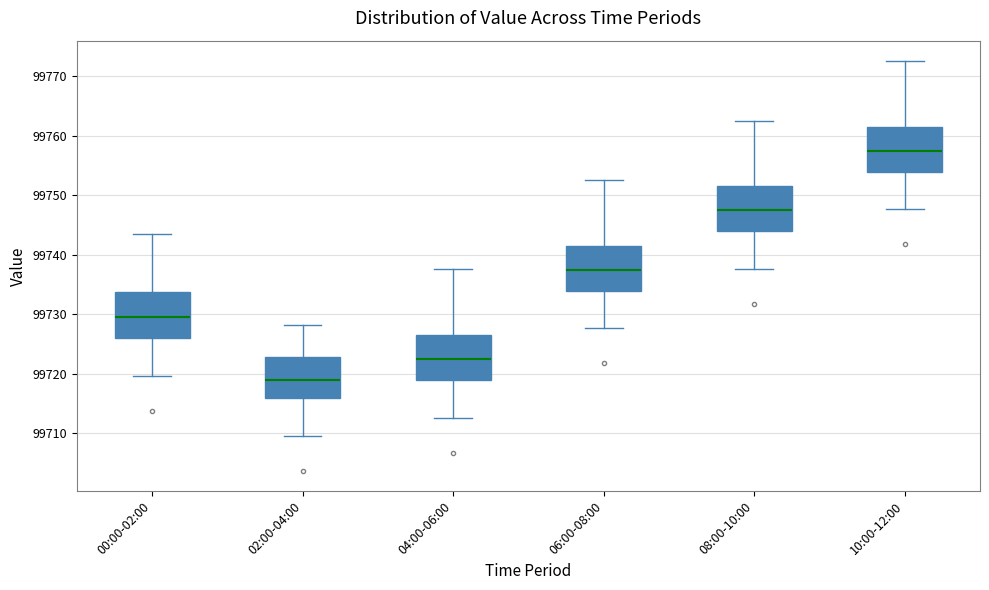

Reading left to right, read every box against the y-axis: the position of its median line, the range the box covers, and the ends of its whiskers. The values are not printed on the chart, so give them approximately, as read against the axis.

00:00-02:00: median 99729, box 99726 to 99734, whiskers 99720 to 99744
02:00-04:00: median 99719, box 99716 to 99723, whiskers 99710 to 99728
04:00-06:00: median 99722, box 99719 to 99726, whiskers 99713 to 99738
06:00-08:00: median 99737, box 99734 to 99741, whiskers 99728 to 99753
08:00-10:00: median 99747, box 99744 to 99751, whiskers 99738 to 99763
10:00-12:00: median 99757, box 99754 to 99761, whiskers 99748 to 99773